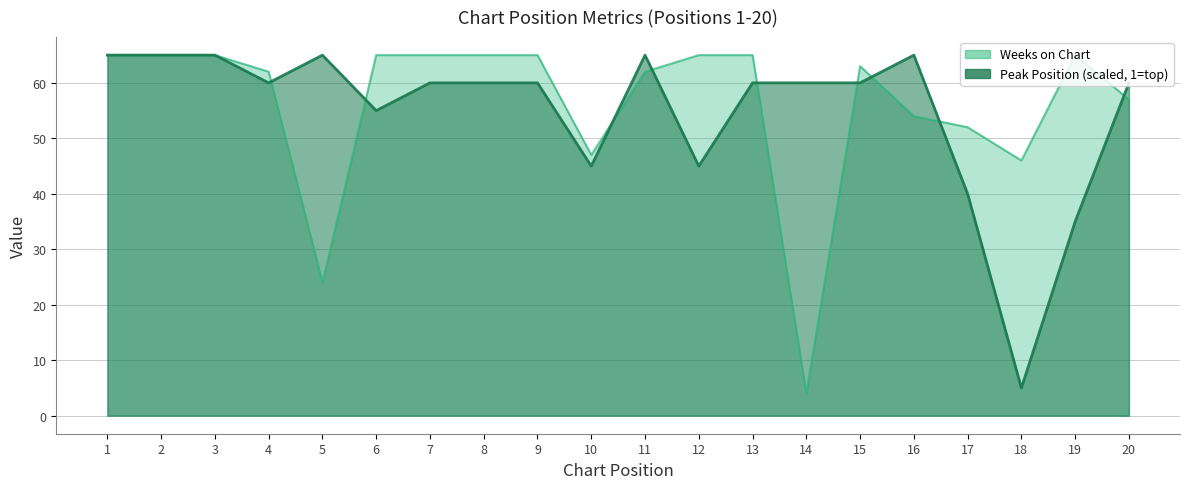

At which category does the chart reach its peak across all series?

1